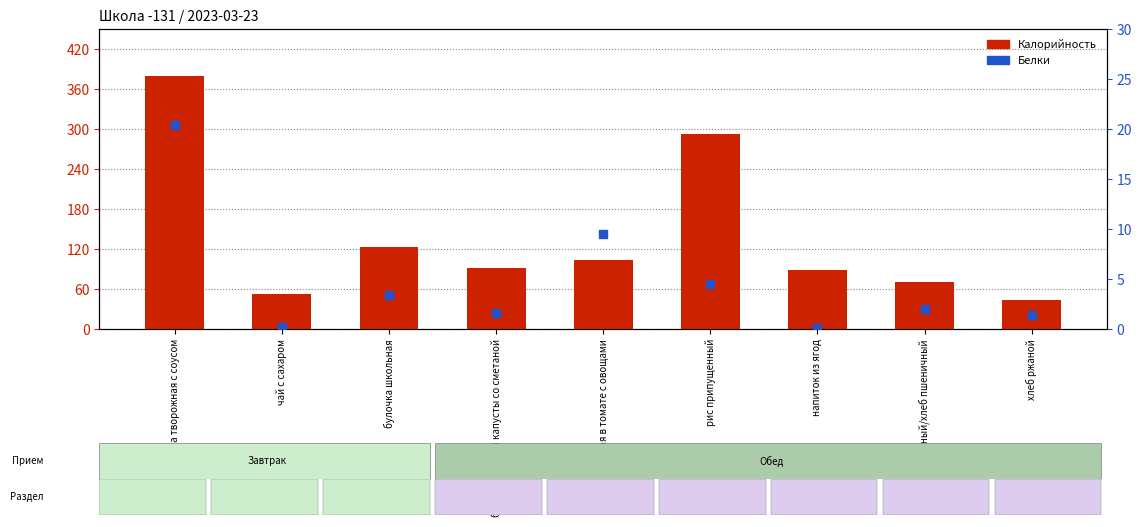

At how many categories does at least one series exceed 154?

2